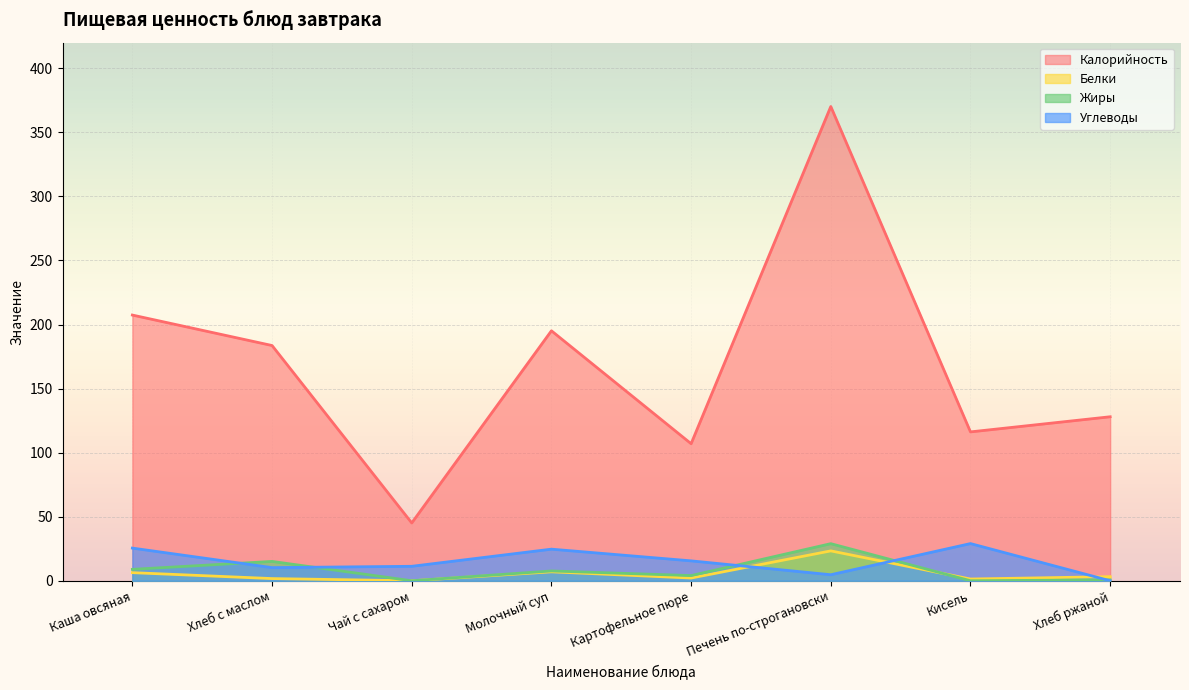

True or false: Белки has a value of 3.2 at Хлеб ржаной.

True